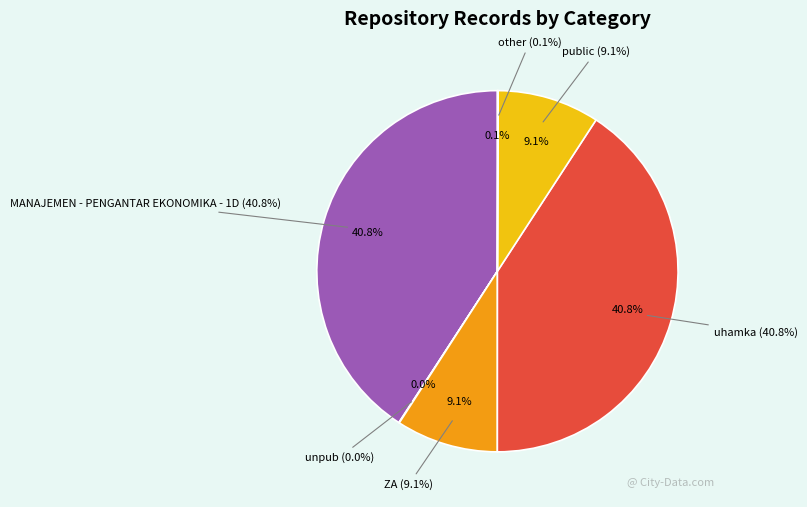

Which slice is the largest?

MANAJEMEN - PENGANTAR EKONOMIKA - 1D